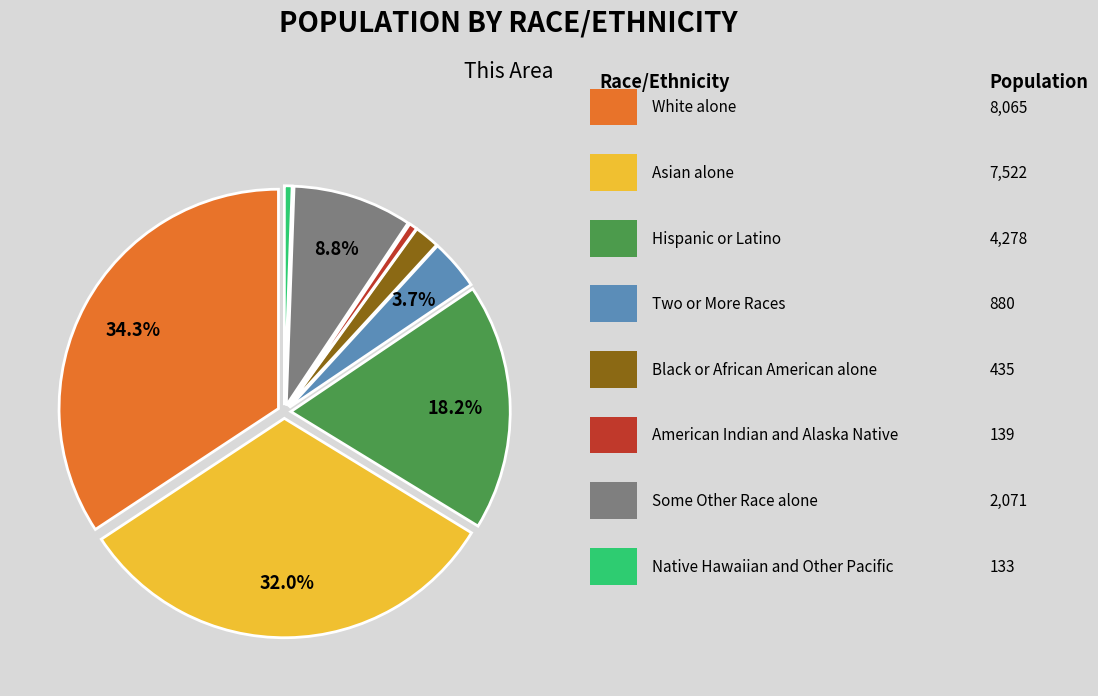

Is there any slice that represents more than half of the pie?

No